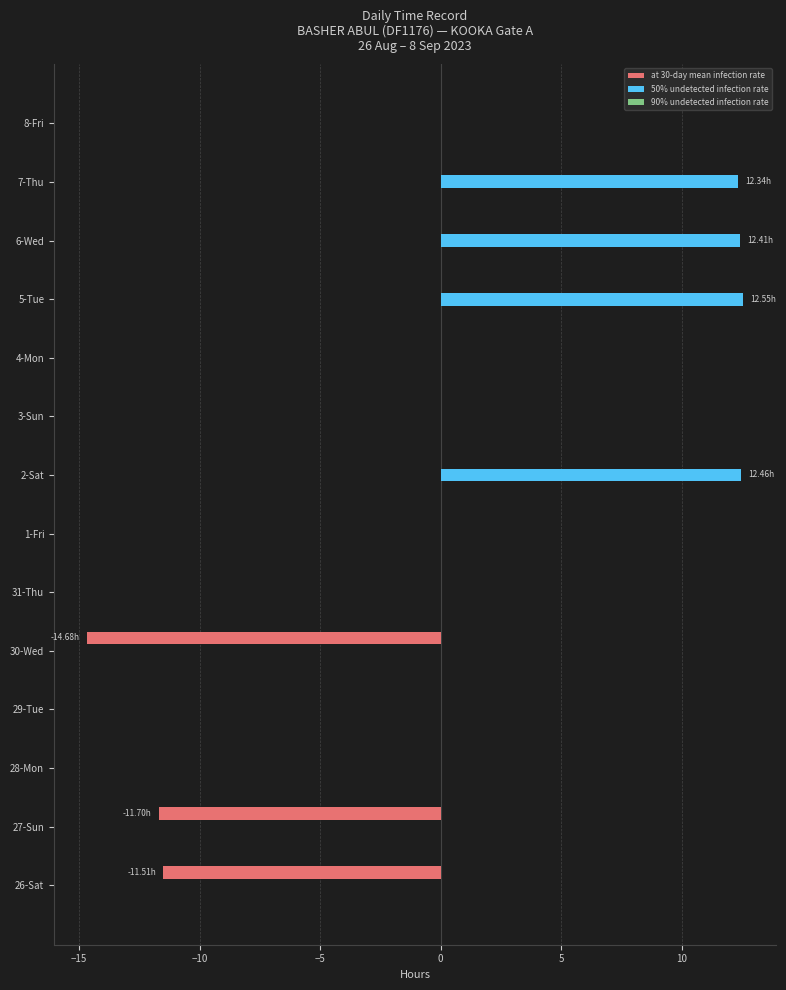

Between 26-Sat and 31-Thu, which series saw the biggest shift?

at 30-day mean infection rate